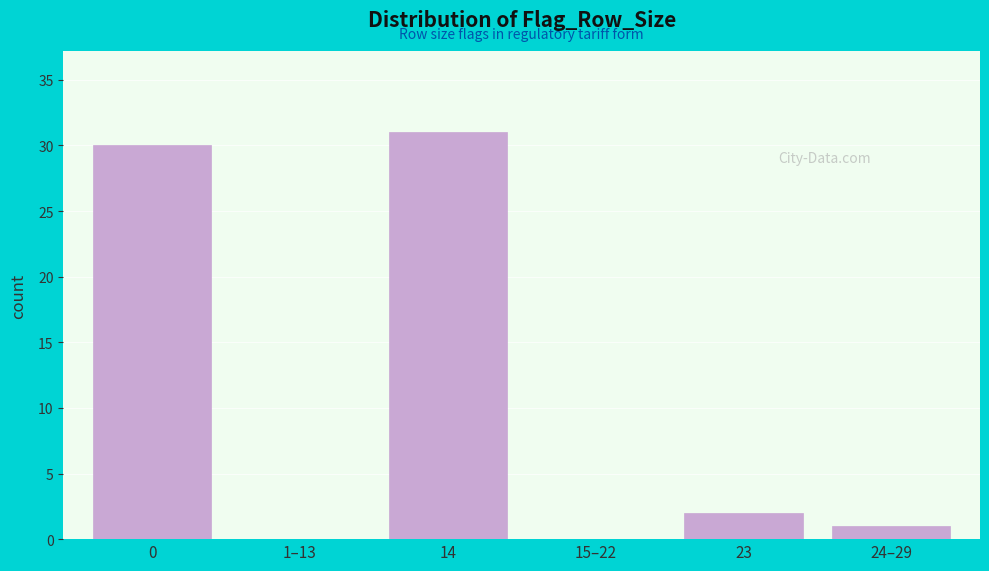

Reading left to right, extract all data points from this chart.

0=30	1–13=0	14=31	15–22=0	23=2	24–29=1